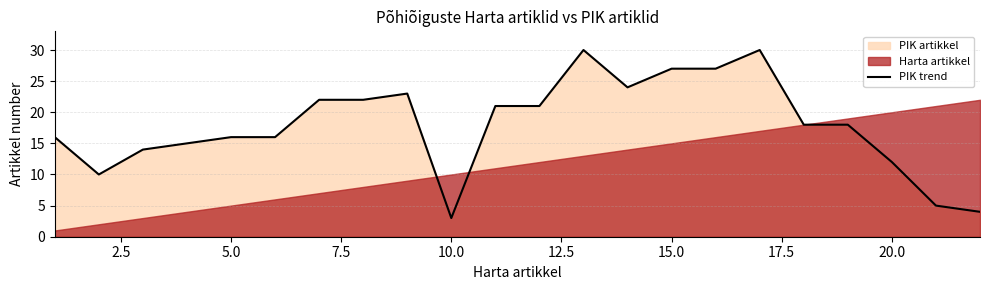

Reading left to right, extract all data points from this chart.

16	10	14	15	16	16	22	22	23	3	21	21	30	24	27	27	30	18	18	12	5	4